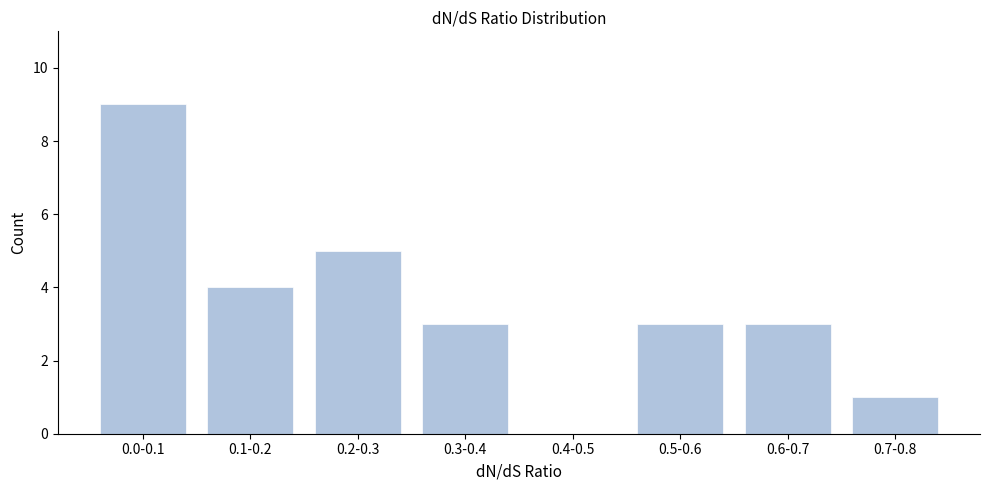

Reading left to right, what are all the values shown in this chart?

0.0-0.1=9	0.1-0.2=4	0.2-0.3=5	0.3-0.4=3	0.4-0.5=0	0.5-0.6=3	0.6-0.7=3	0.7-0.8=1